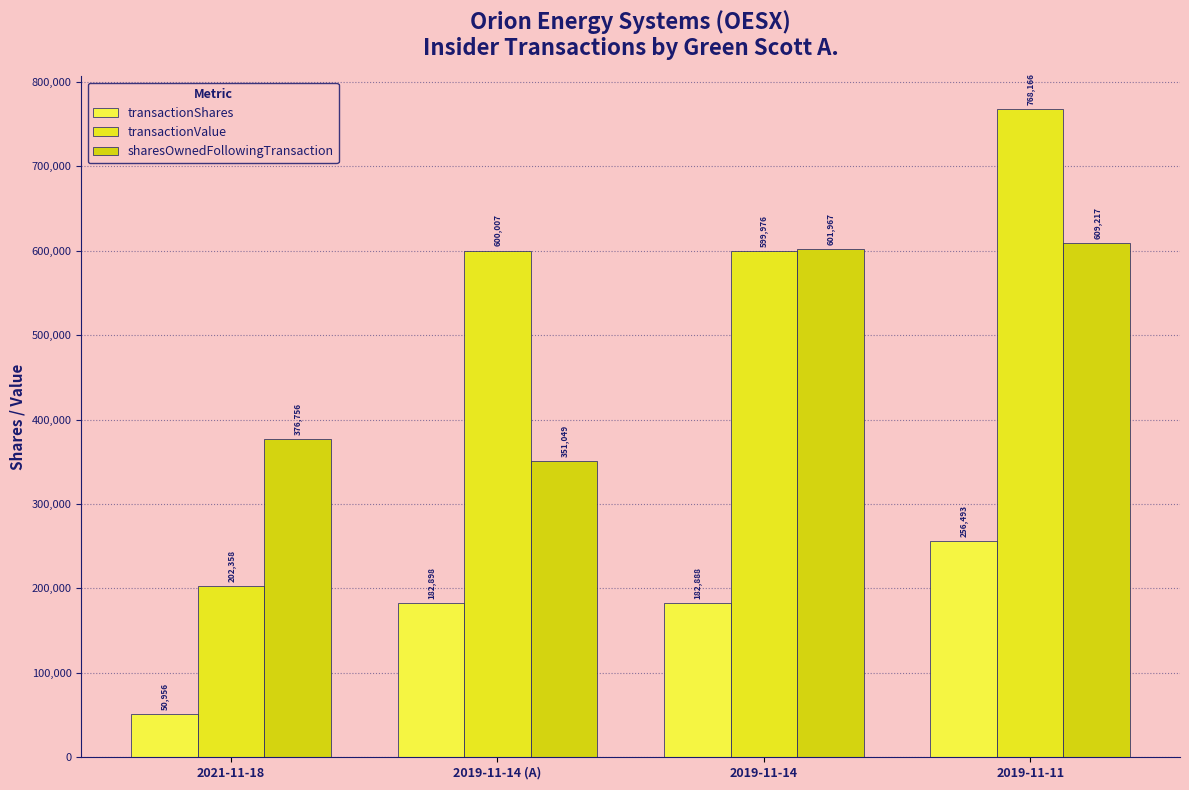

Which series has the widest spread of values?

transactionValue